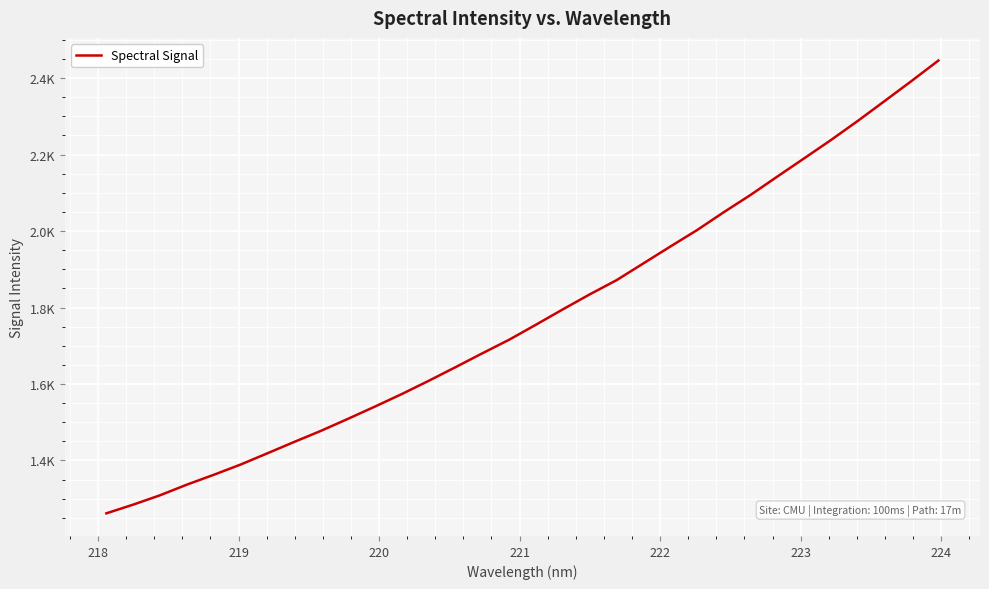

Does the chart display data point markers on the line(s)?

No